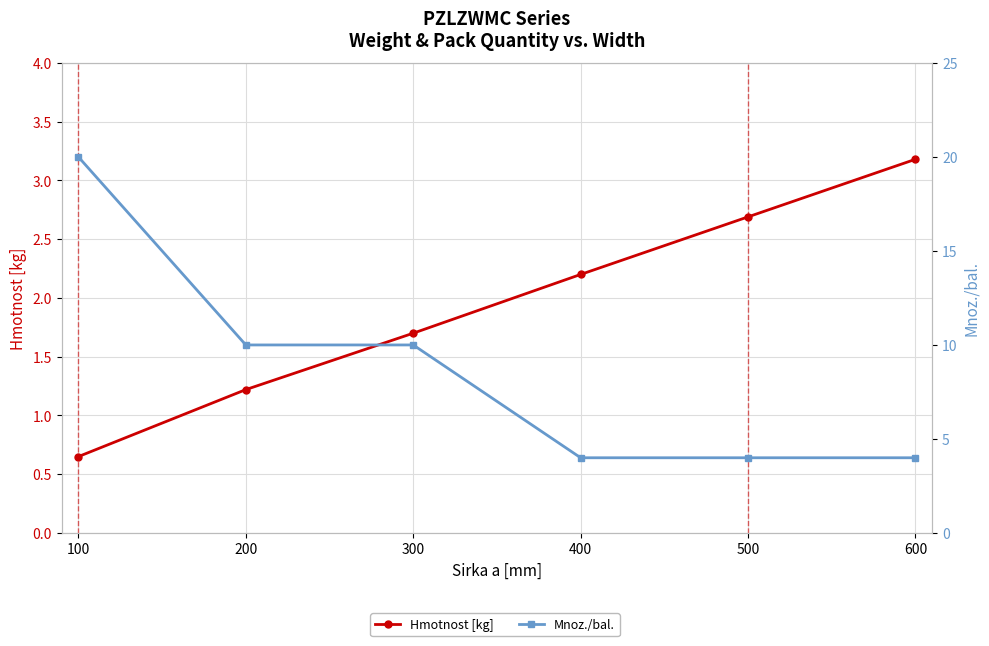

The Hmotnost [kg] series shows 5.2 at 600. True or false?

False